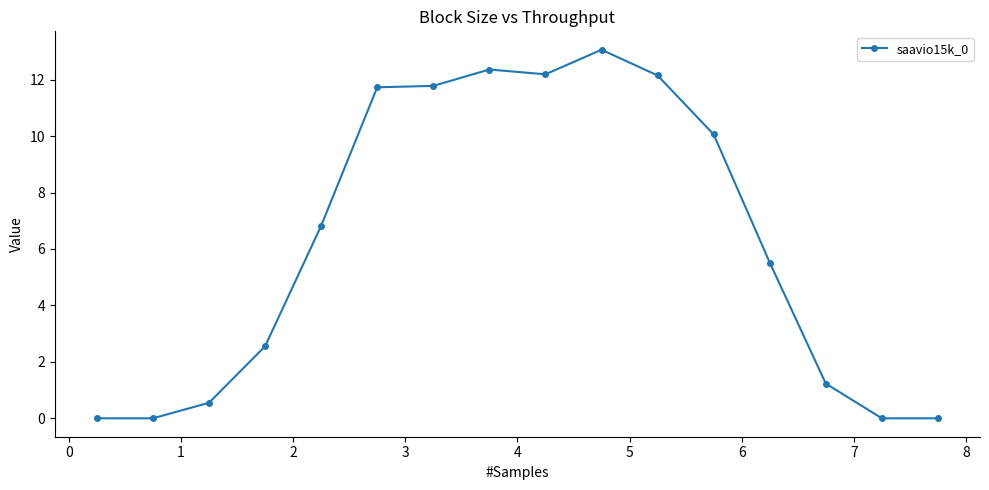

What is the maximum value shown in the chart?

13.1